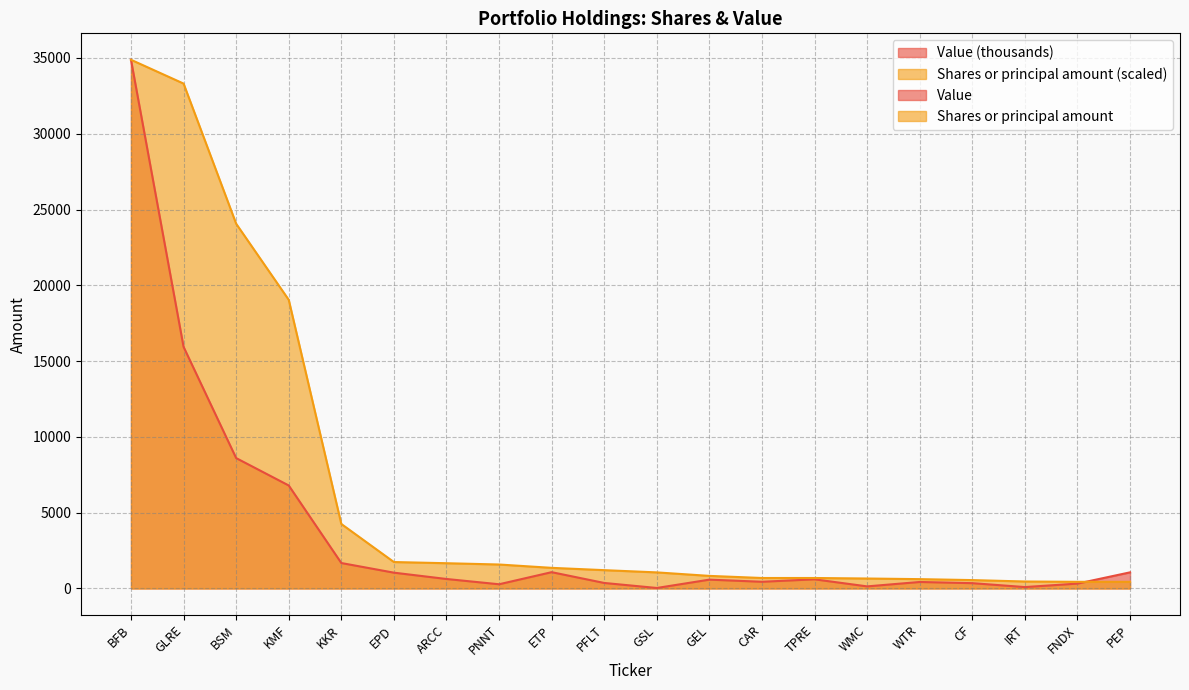

Where is Shares or principal amount nearest to the value 17659?

KMF